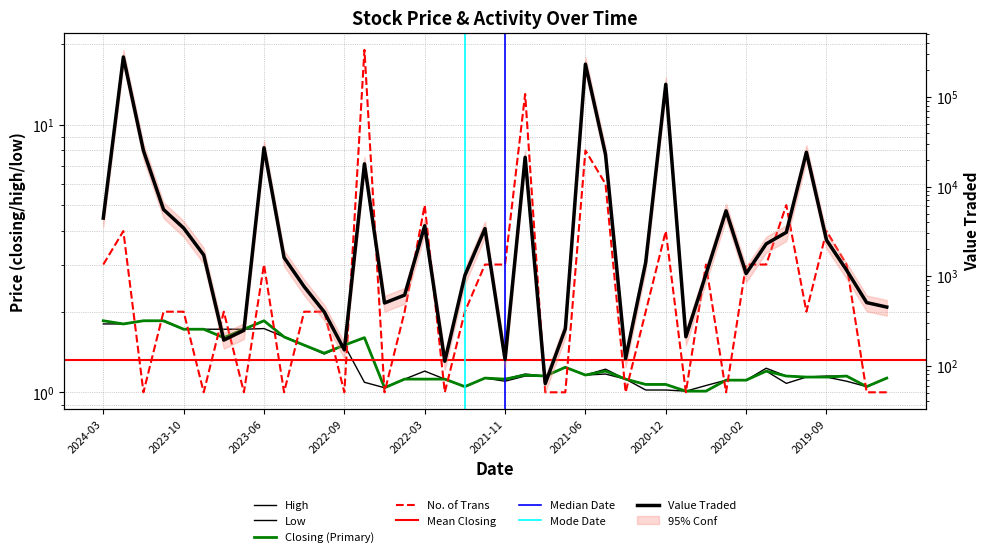

True or false: High has a value of 1.1 at 2021-09.

True